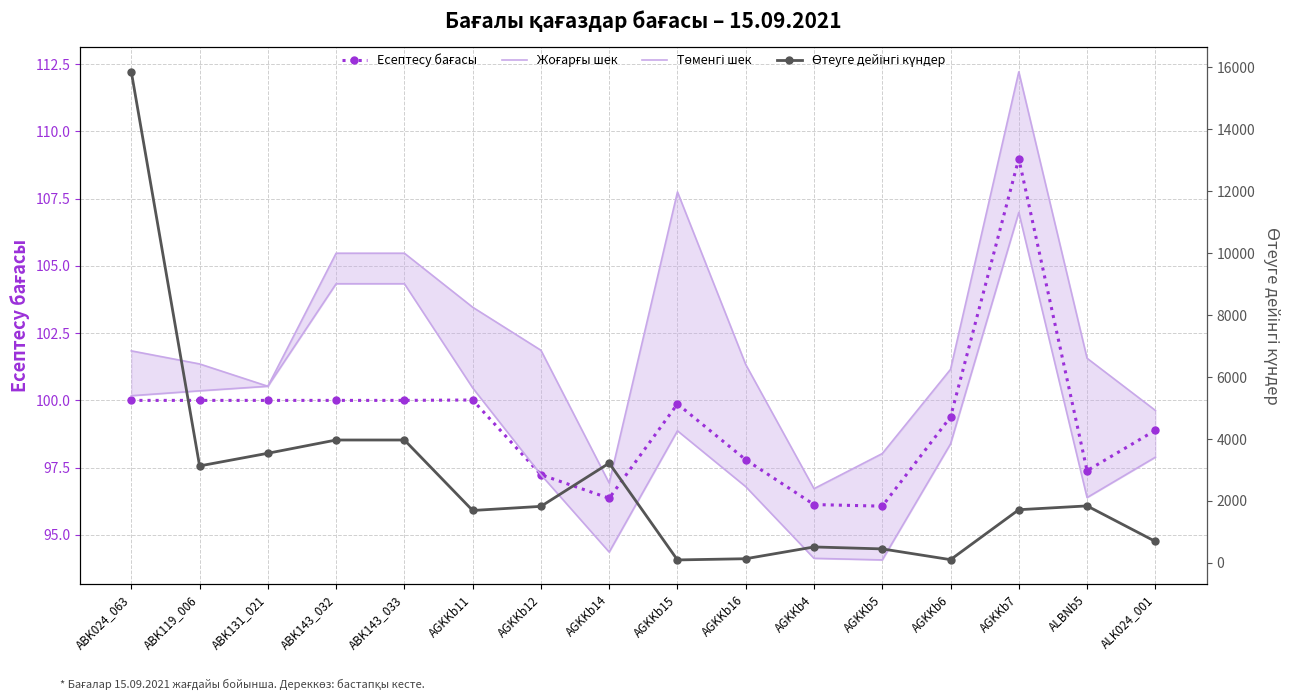

At which label is Жоғарғы шек closest to 104?

AGKKb11